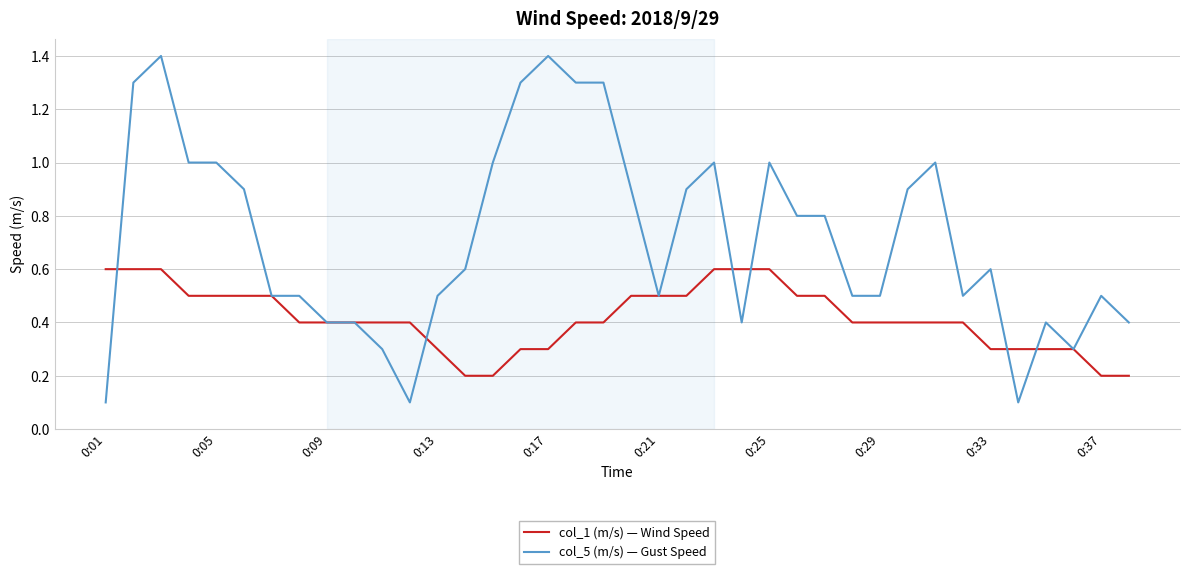

Which series has the widest spread of values?

col_5 (m/s) — Gust Speed